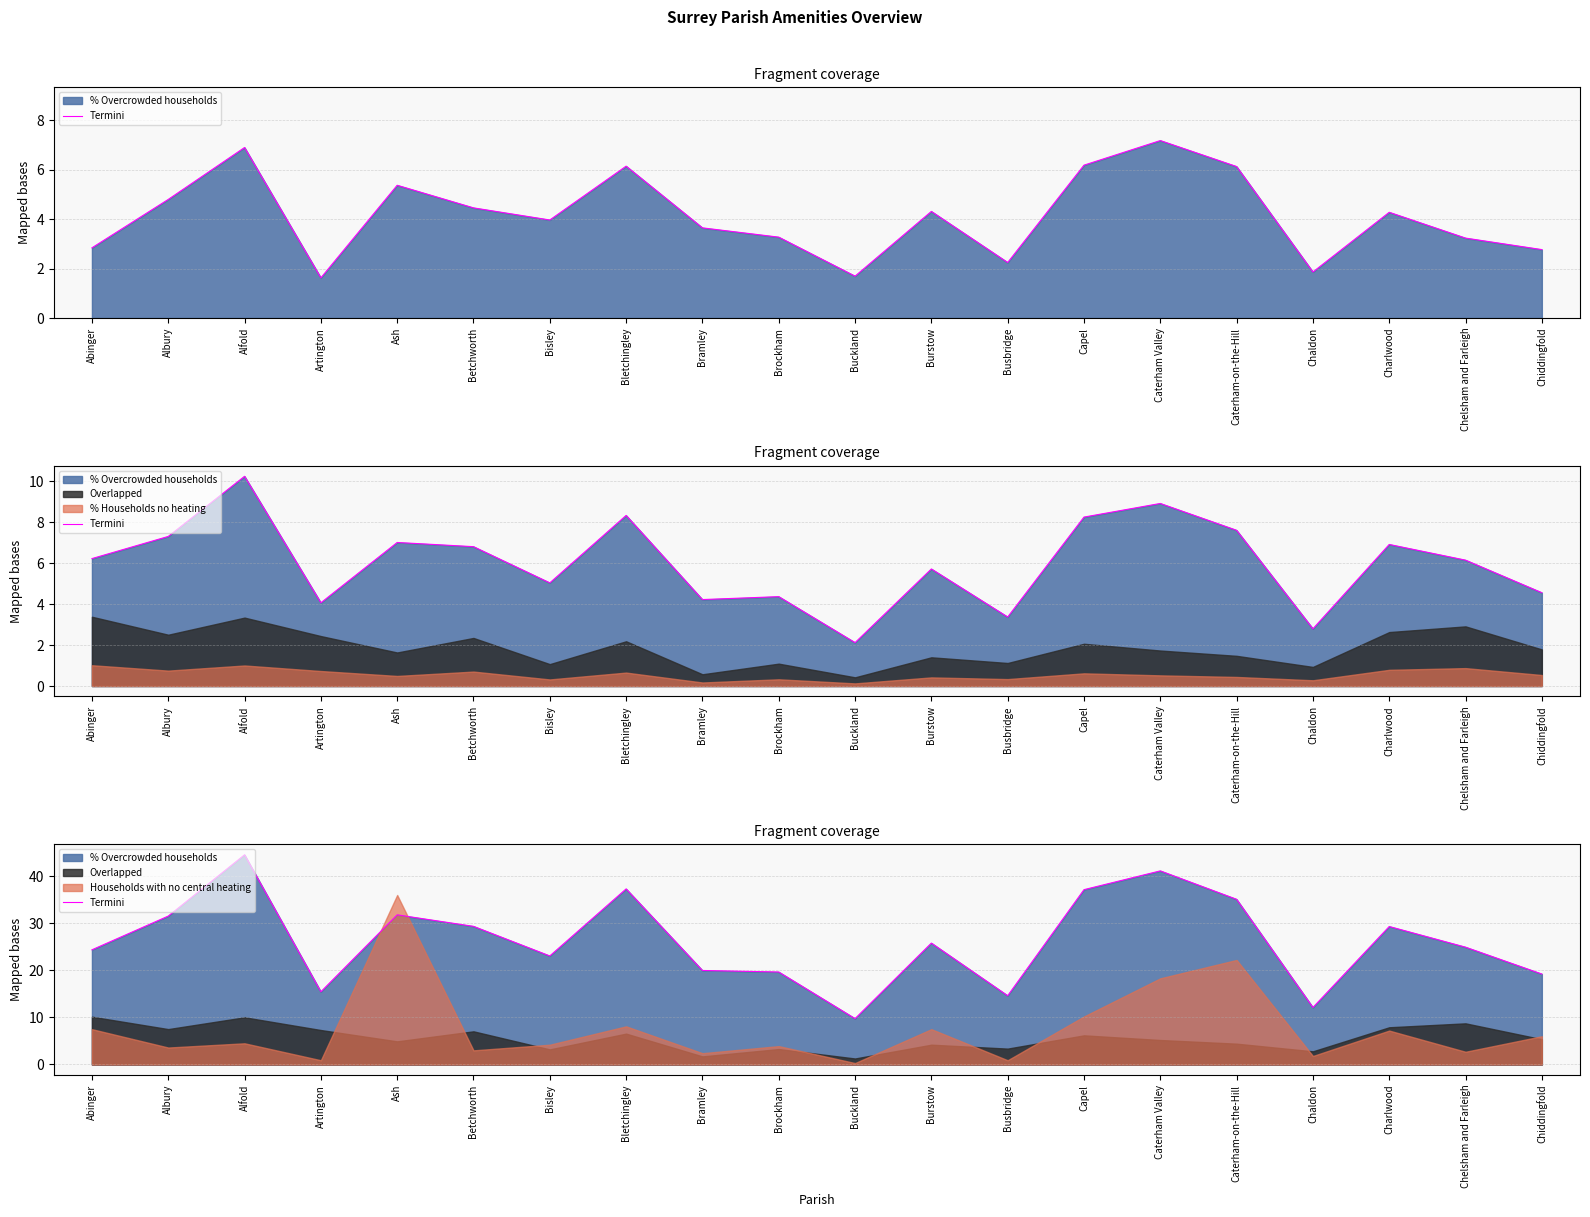

Rank the categories by value from highest to lowest.

Alfold, Caterham Valley, Bletchingley, Capel, Caterham-on-the-Hill, Ash, Albury, Betchworth, Charlwood, Burstow, Chelsham and Farleigh, Abinger, Bisley, Bramley, Brockham, Chiddingfold, Artington, Busbridge, Chaldon, Buckland